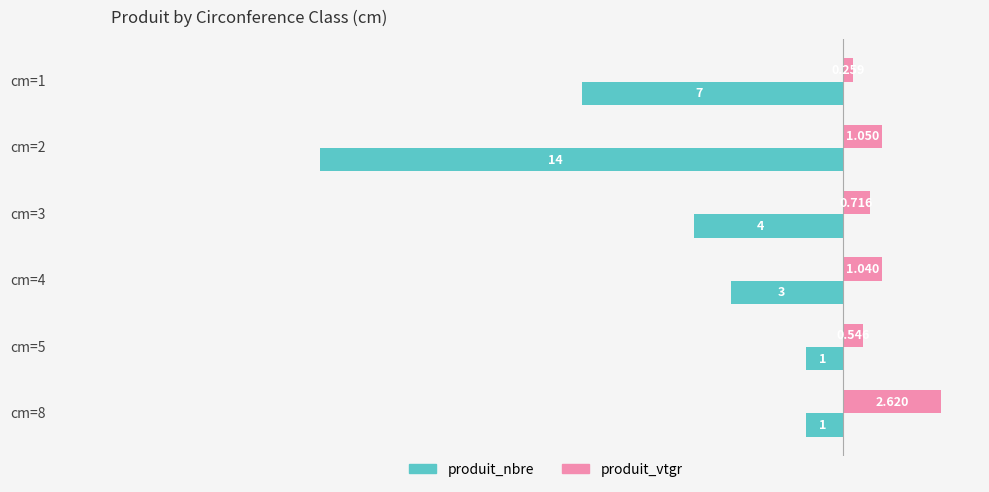

How many data points does each series have?

6